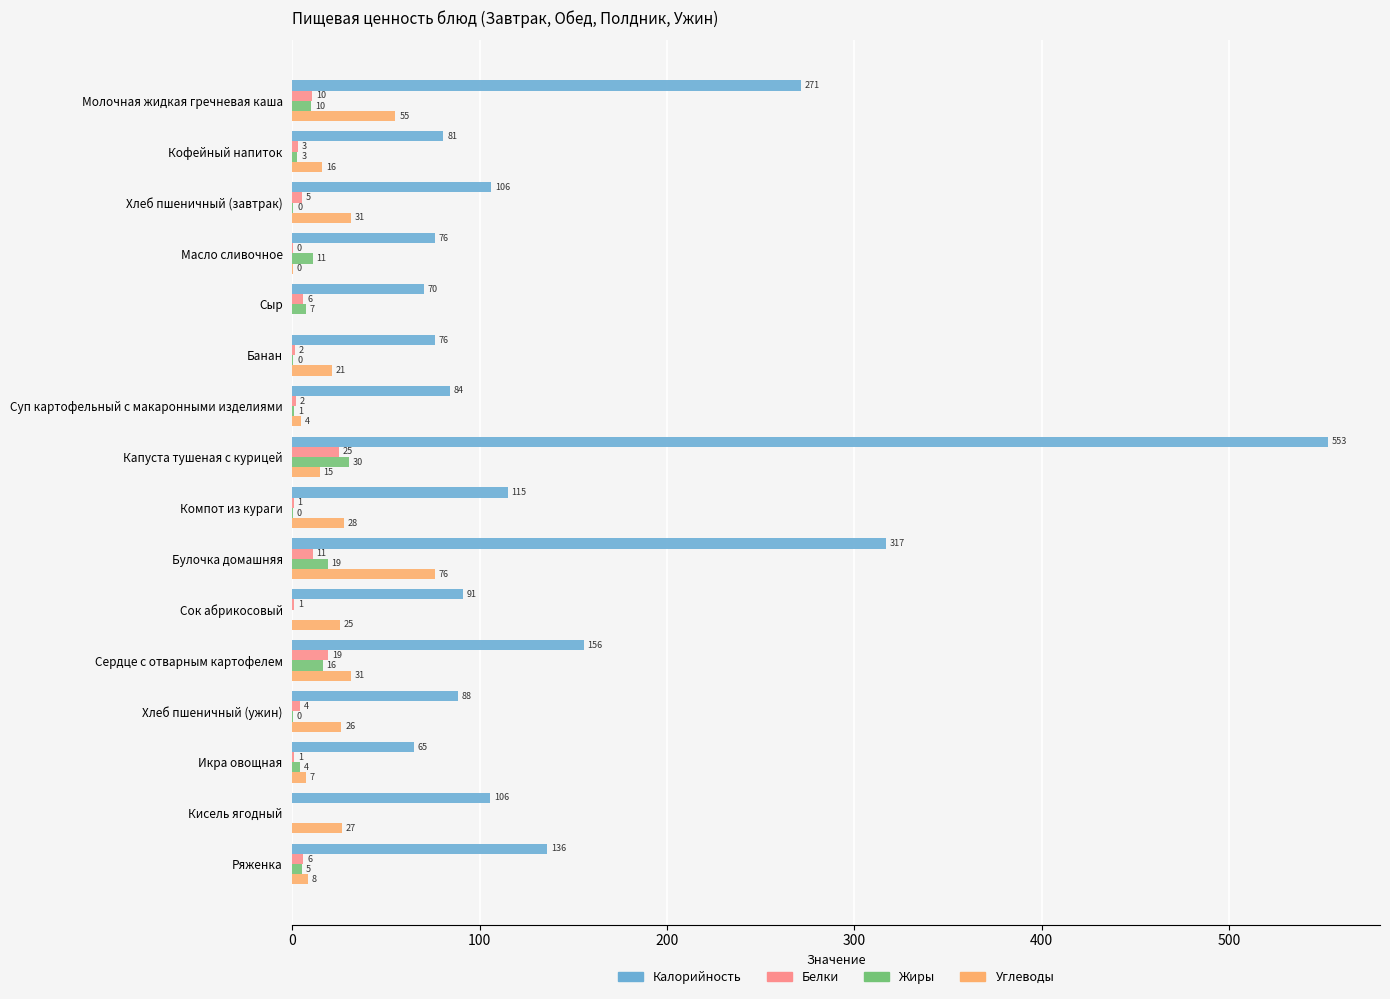

At which label is Калорийность closest to 308?

Булочка домашняя